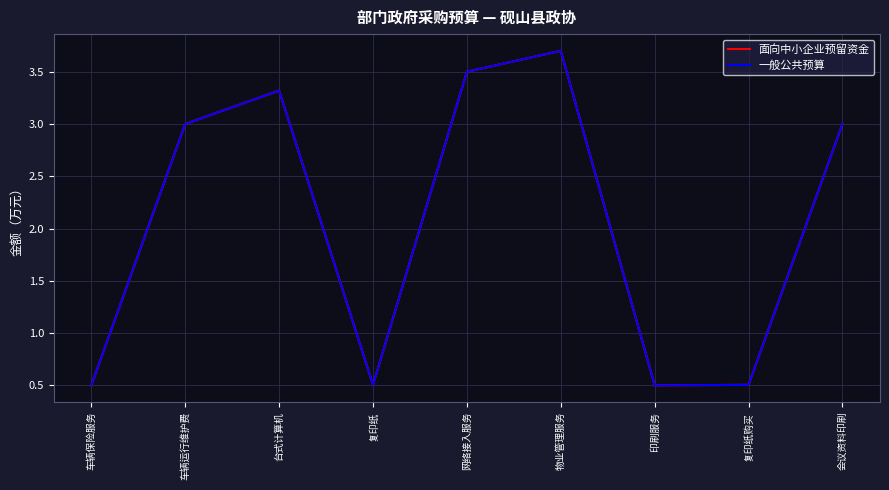

What position from the left is 车辆保险服务?

1